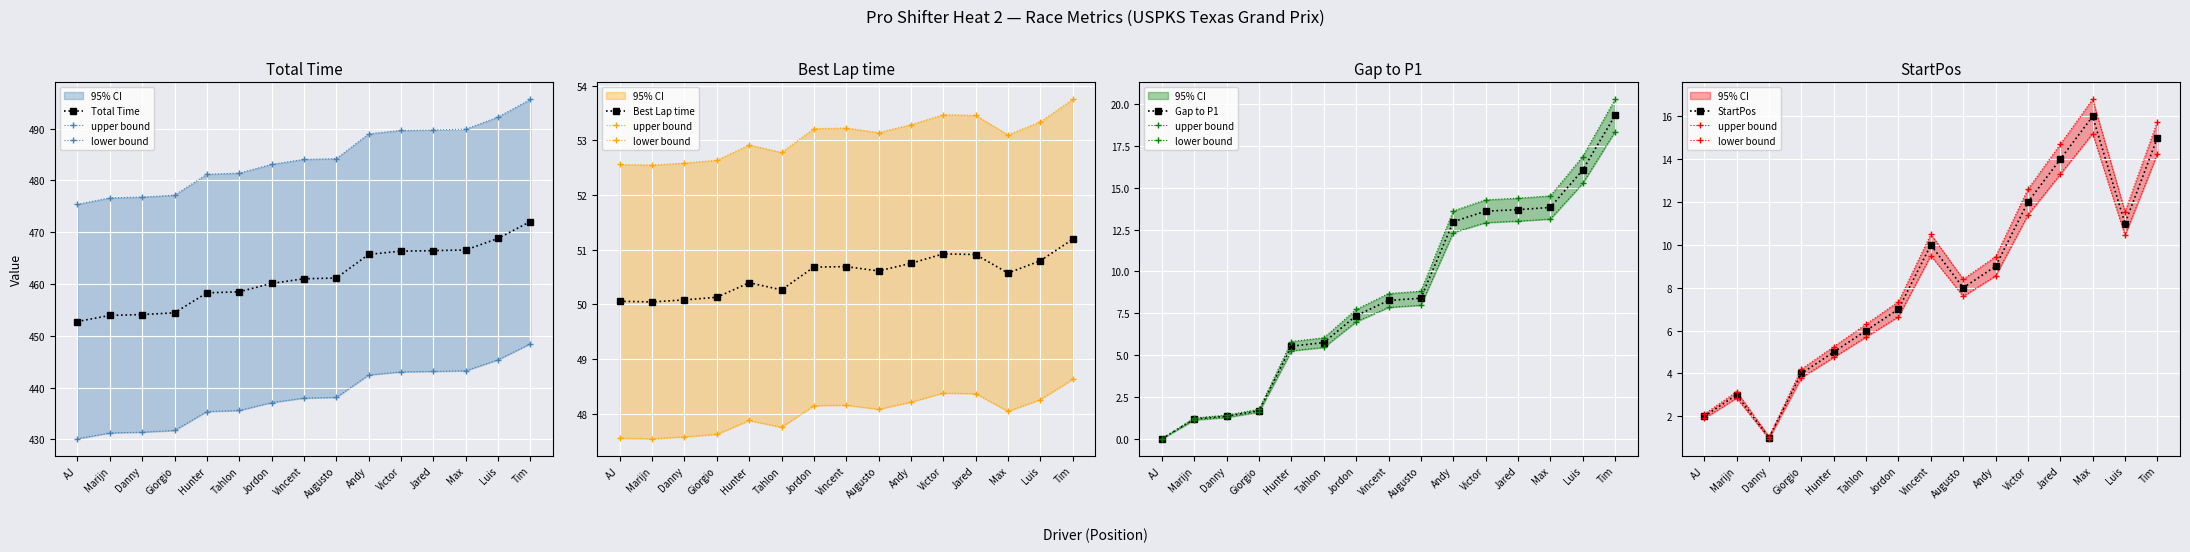

What is the label of the 15th point from the right?

AJ